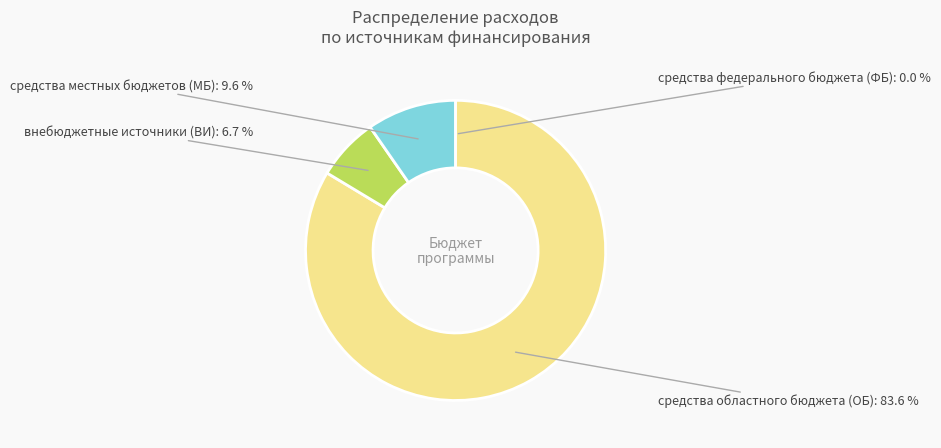

The средства областного бюджета (ОБ) slice represents 78% of the pie. True or false?

False